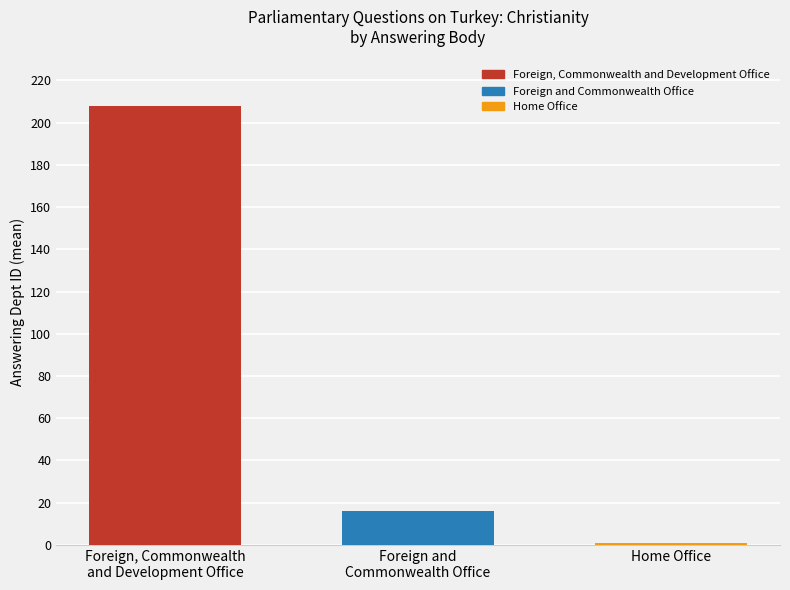

How many bars are there in total?

3